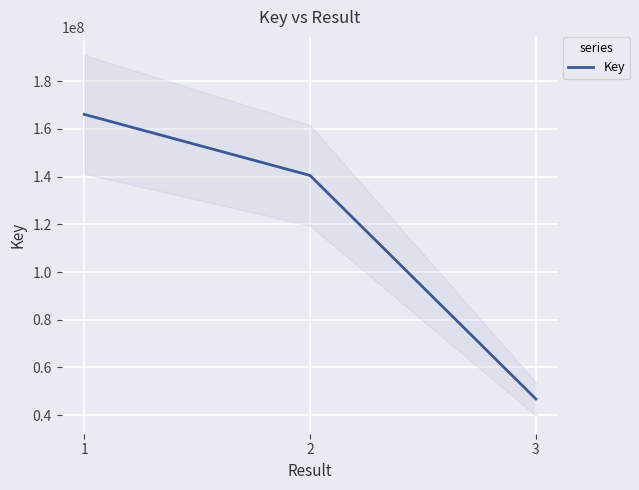

Which has a higher value, 3 or 2?

2